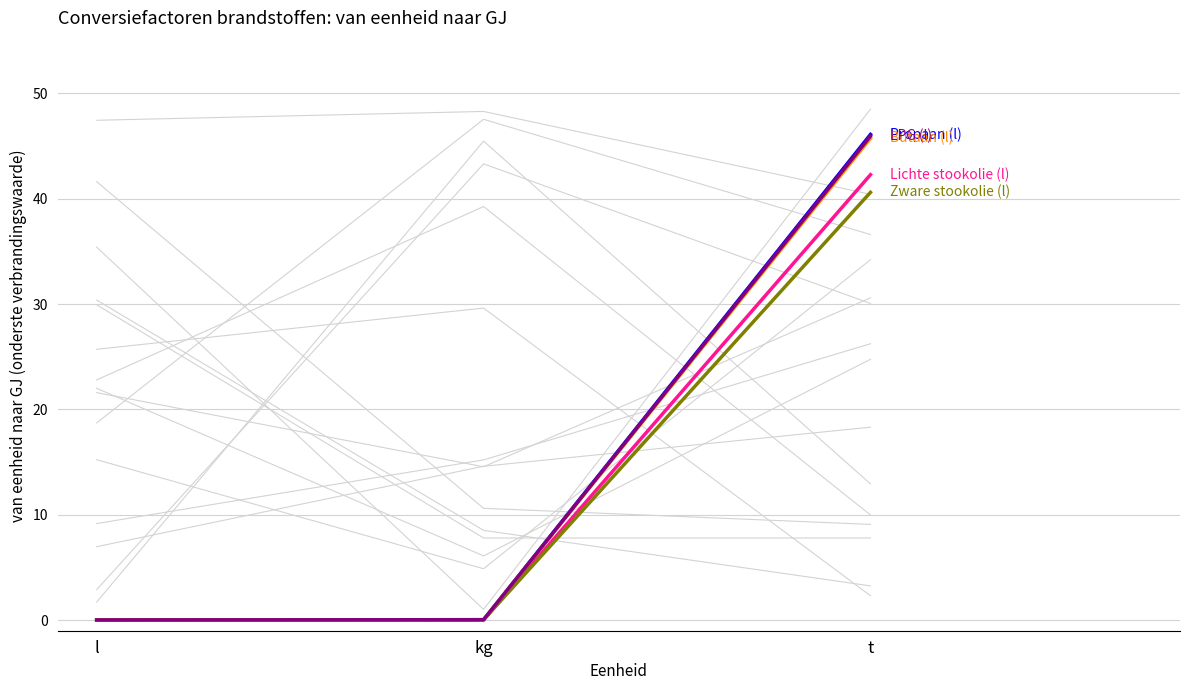

Which series has the widest spread of values?

Propaan (l)